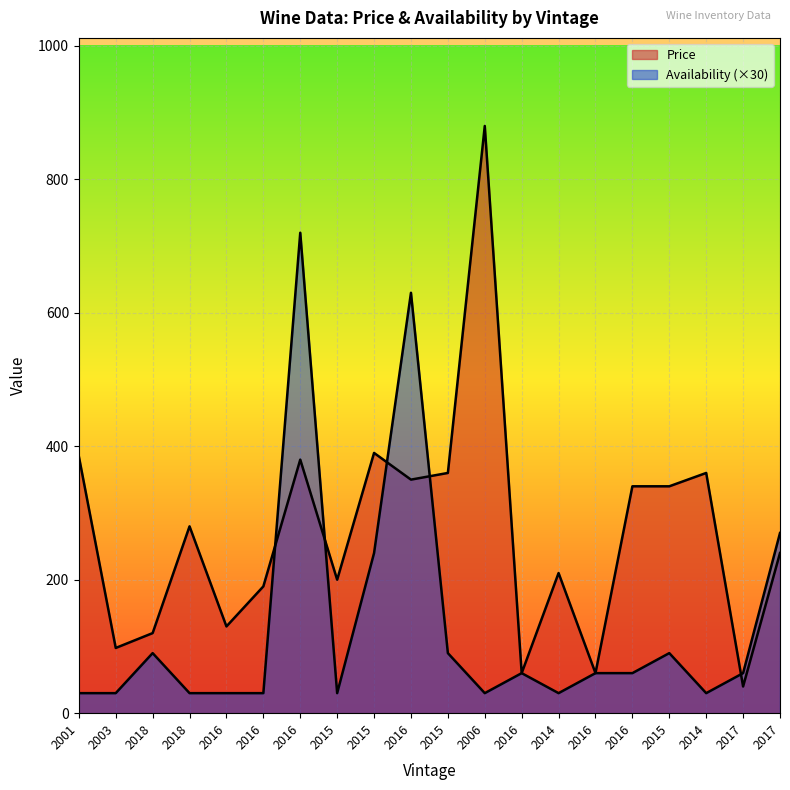

Reading right to left, what are all the values shown in this chart?

Price: 240.0	40.0	360.0	340.0	340.0	60.0	210.0	60.0	880.0	360.0	350.0	390.0	200.0	380.0	190.0	130.0	280.0	120.0	97.7	385.0
Availability: 270.0	60.0	30.0	90.0	60.0	60.0	30.0	60.0	30.0	90.0	630.0	240.0	30.0	720.0	30.0	30.0	30.0	90.0	30.0	30.0